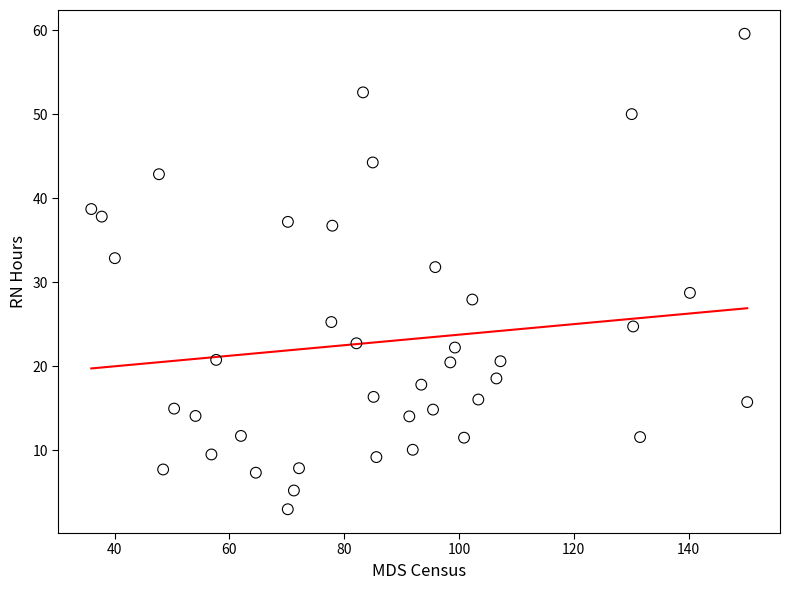

What Y value in the scatter plot is closest to 31?

31.8